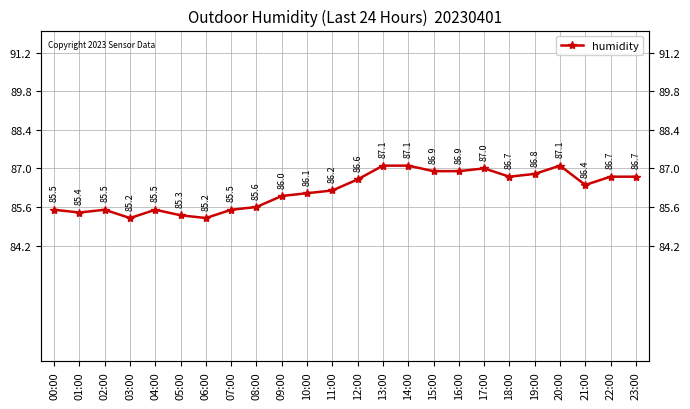

What is the change in value from 05:00 to 14:00?

+1.8